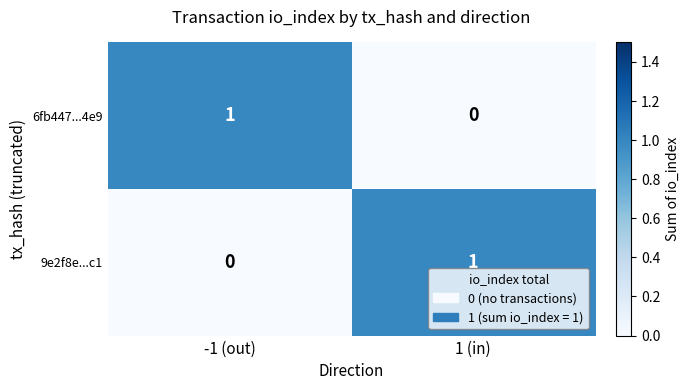

Which category has the lowest value in the 9e2f8e...c1 series?

-1 (out)